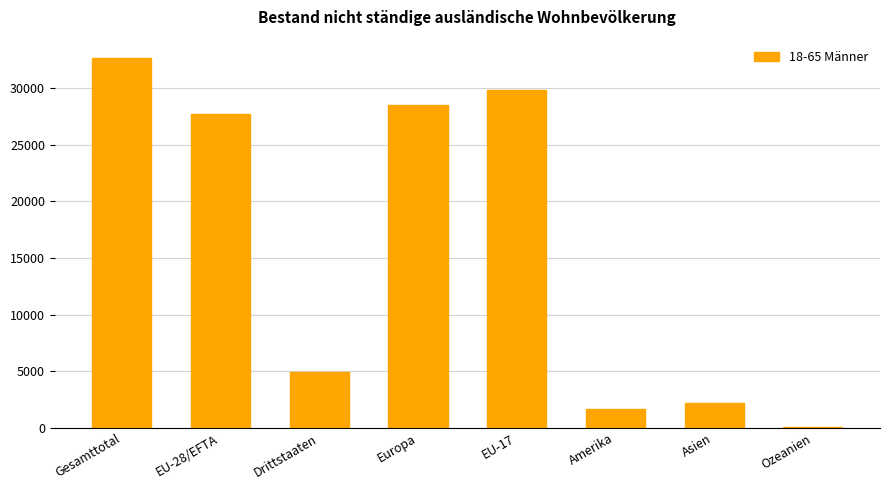

Between Drittstaaten and Europa, which is larger?

Europa